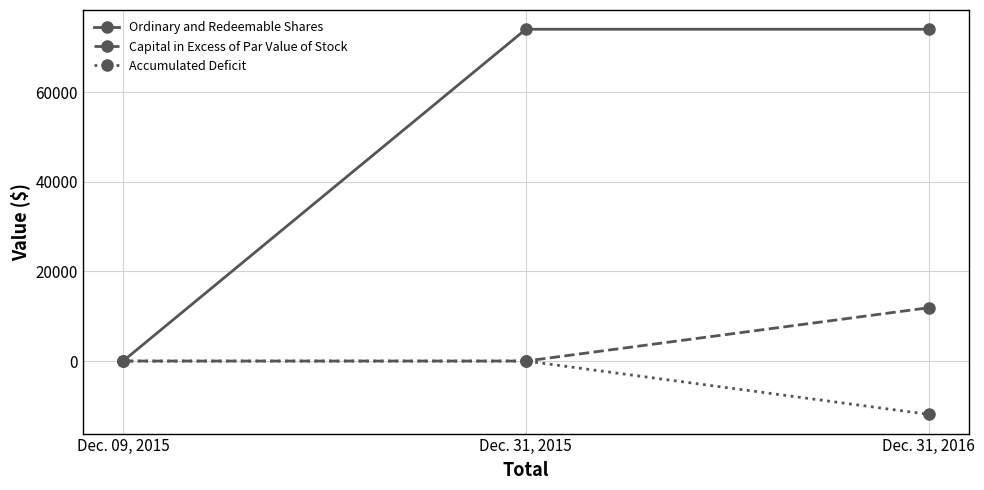

Between Dec. 09, 2015 and Dec. 31, 2015, which series saw the biggest shift?

Ordinary and Redeemable Shares